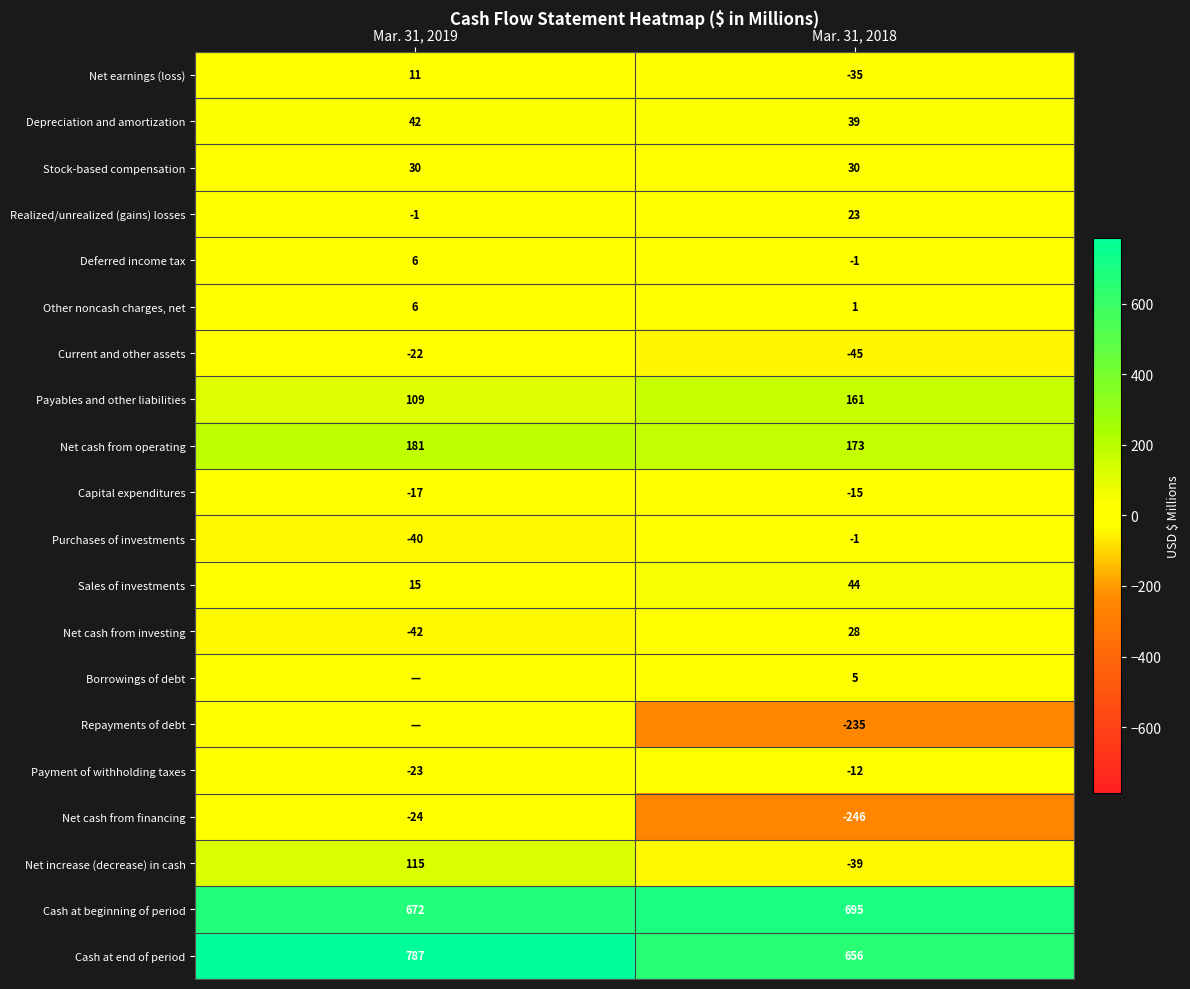

Is the value of Payables and other liabilities at Mar. 31, 2019 greater than the value of Net cash from investing at Mar. 31, 2019?

Yes